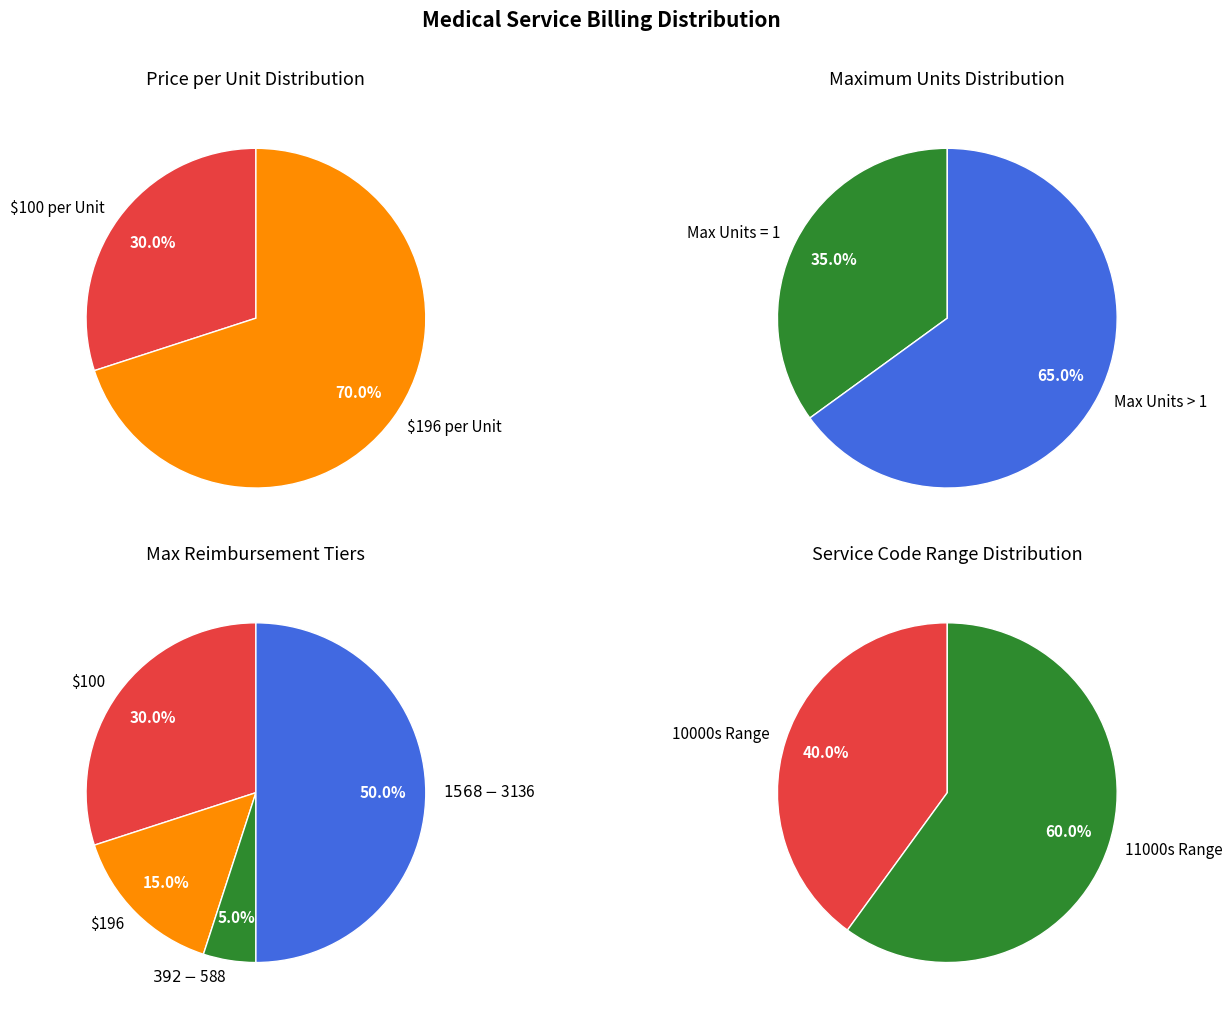

Which slice represents more than half of the pie?

196